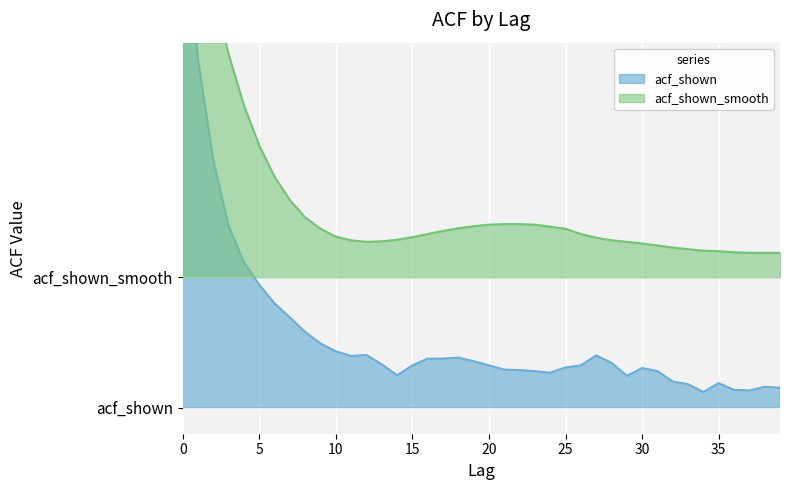

What is the approximate value of acf_shown_smooth at 4?

0.6